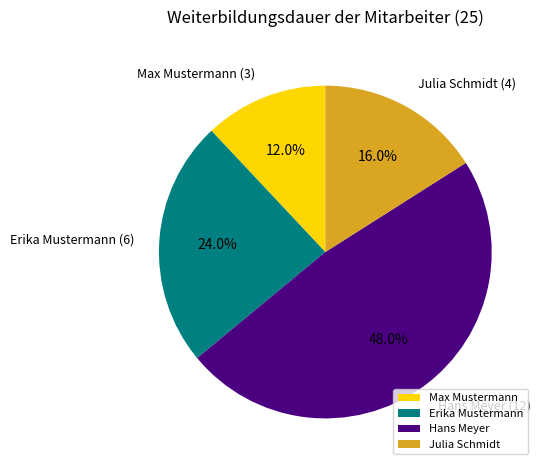

Which category has the biggest portion of the pie?

Hans Meyer